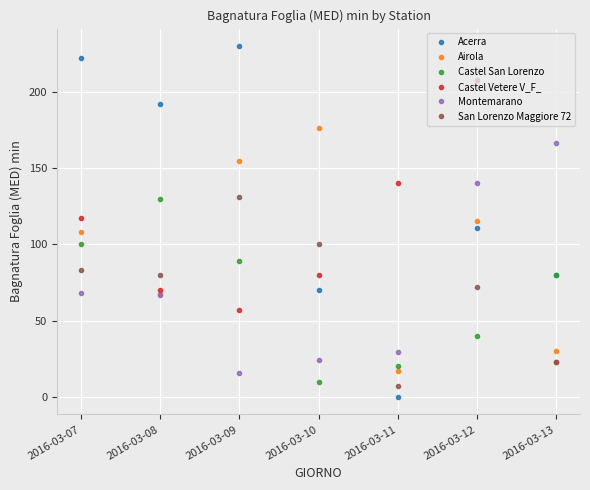

What is the minimum value for San Lorenzo Maggiore 72?

7.3